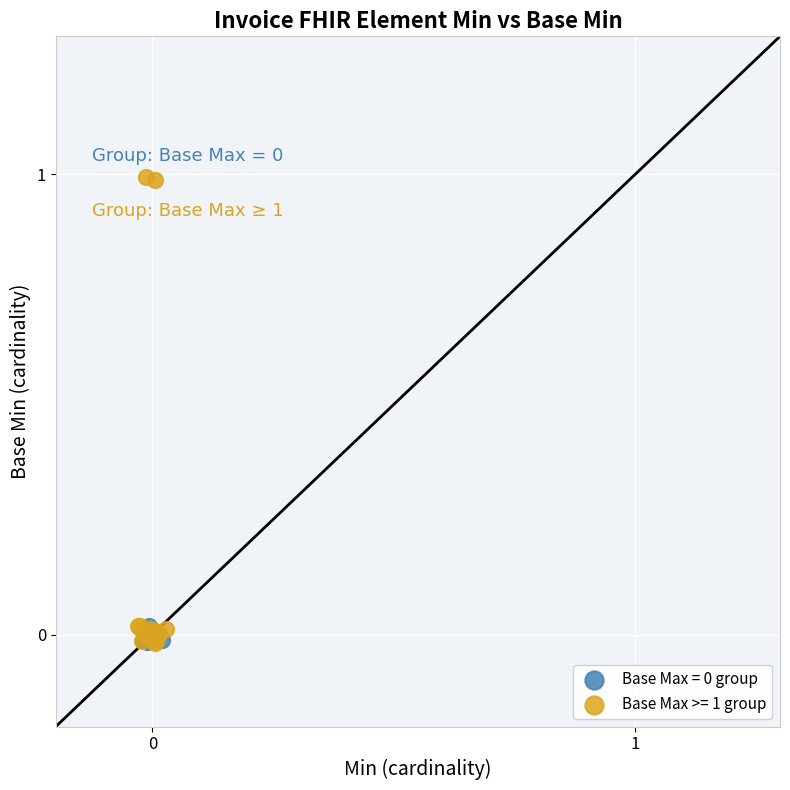

Which series contains the highest Y value?

Base Max >= 1 group